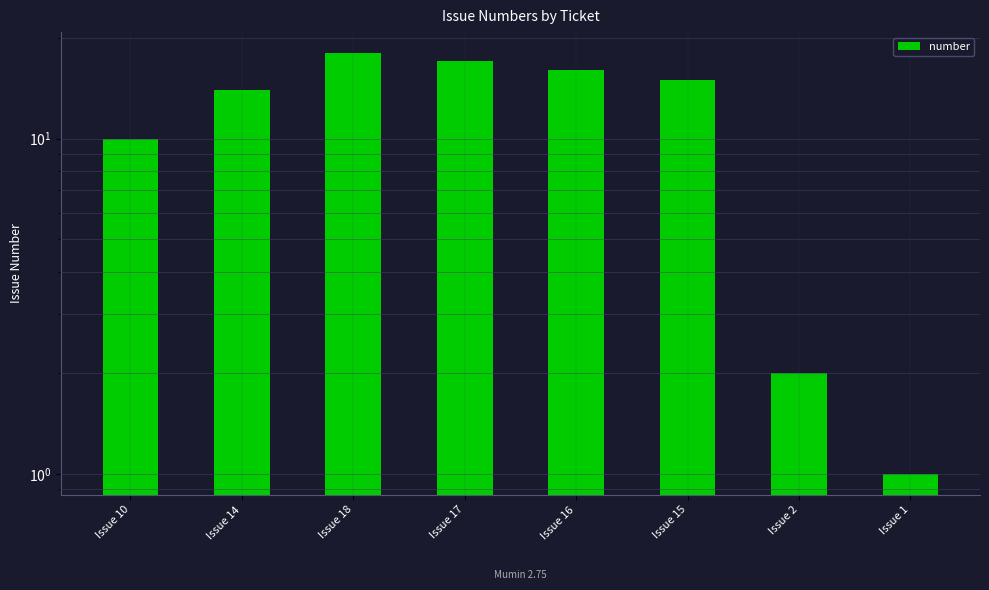

What is the change in value from Issue 18 to Issue 17?

-1